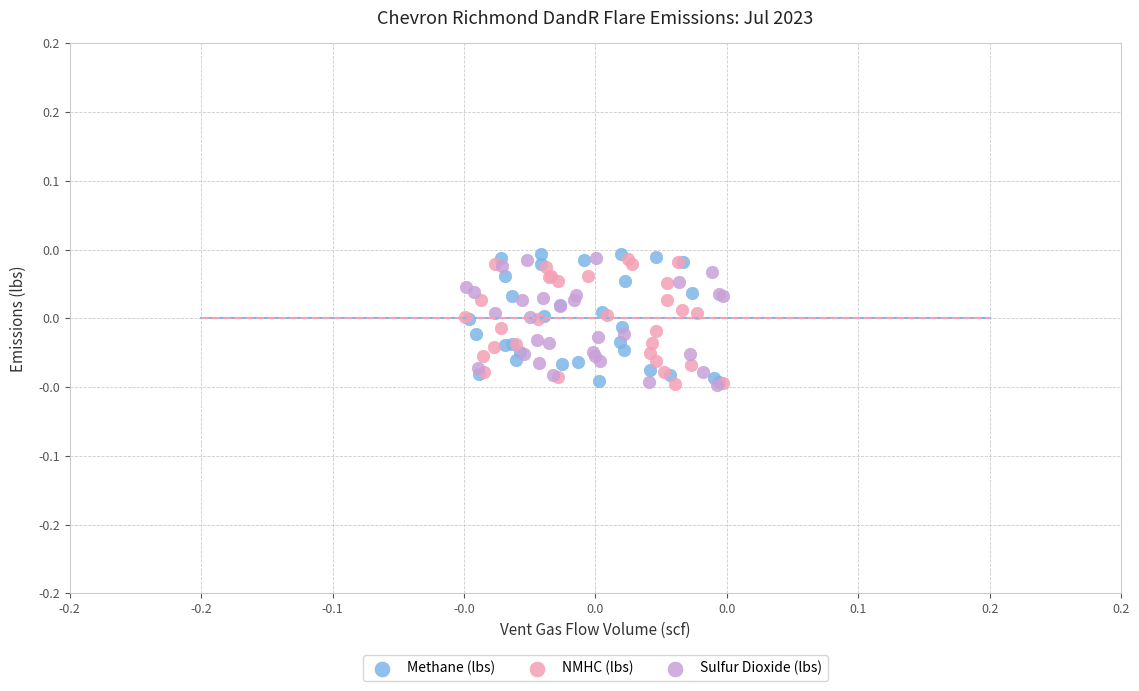

What are all the series names shown in the legend?

Methane (lbs), NMHC (lbs), Sulfur Dioxide (lbs)